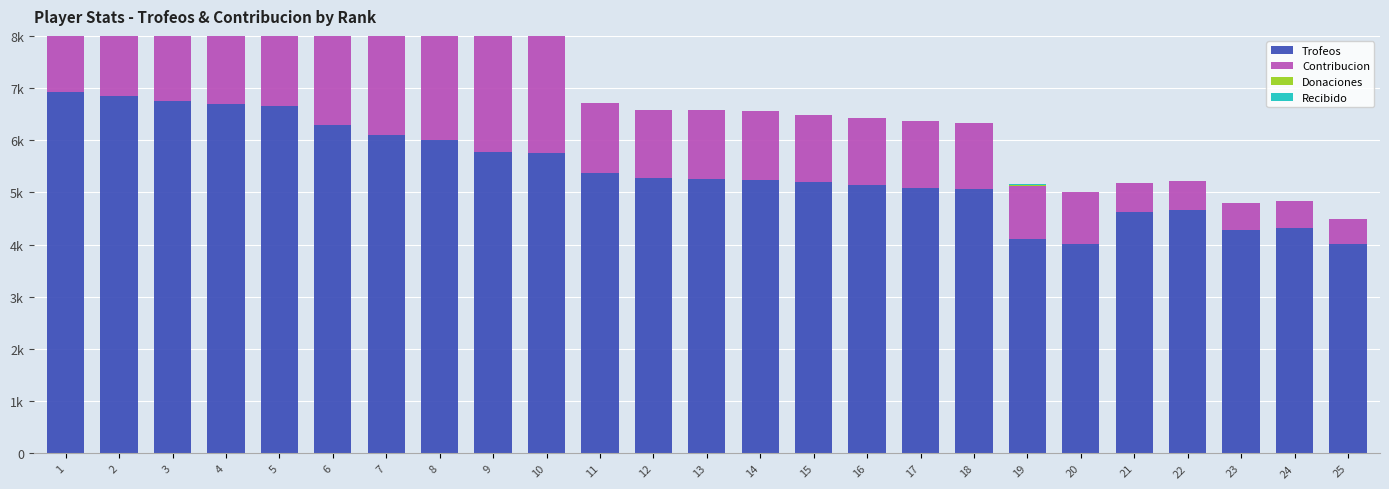

What is the greatest value displayed?

6930